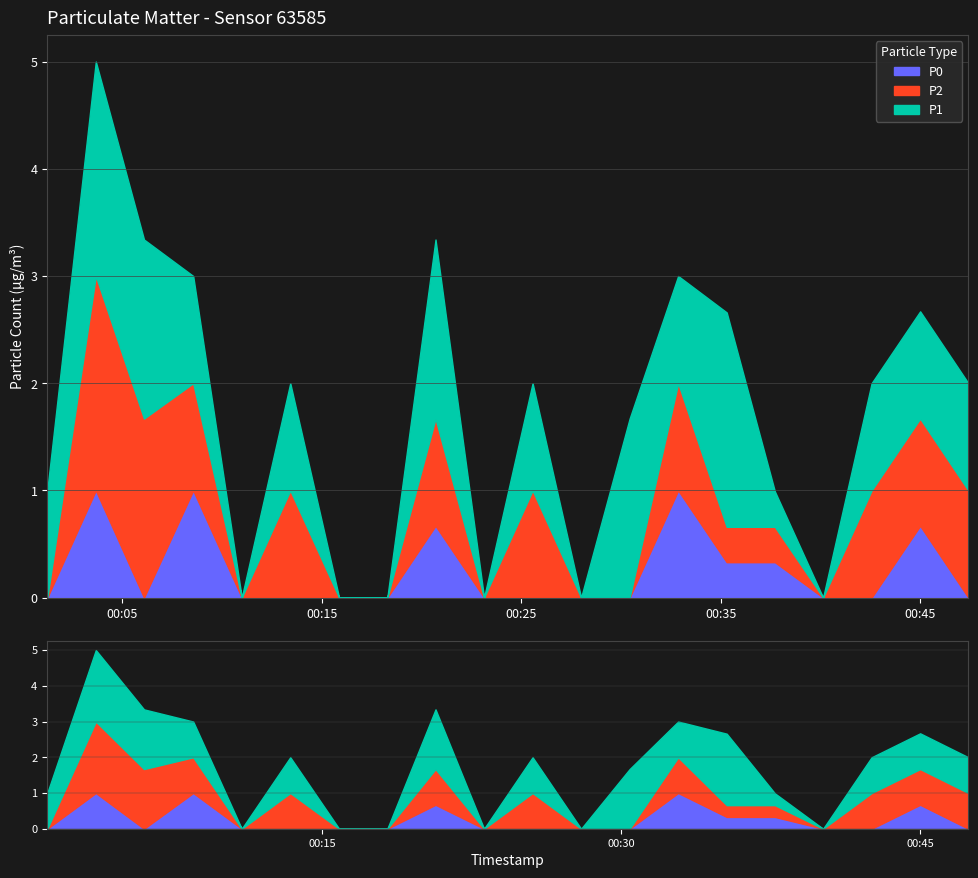

How many values in P1 are above zero?

14